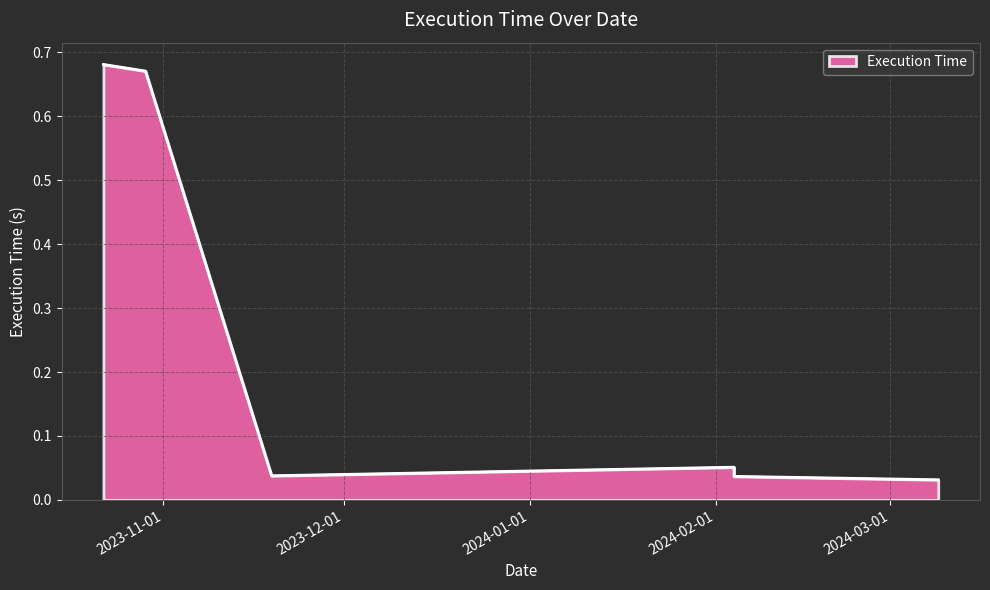

True or false: the data shows 0.0 at 2024-03-09.

False